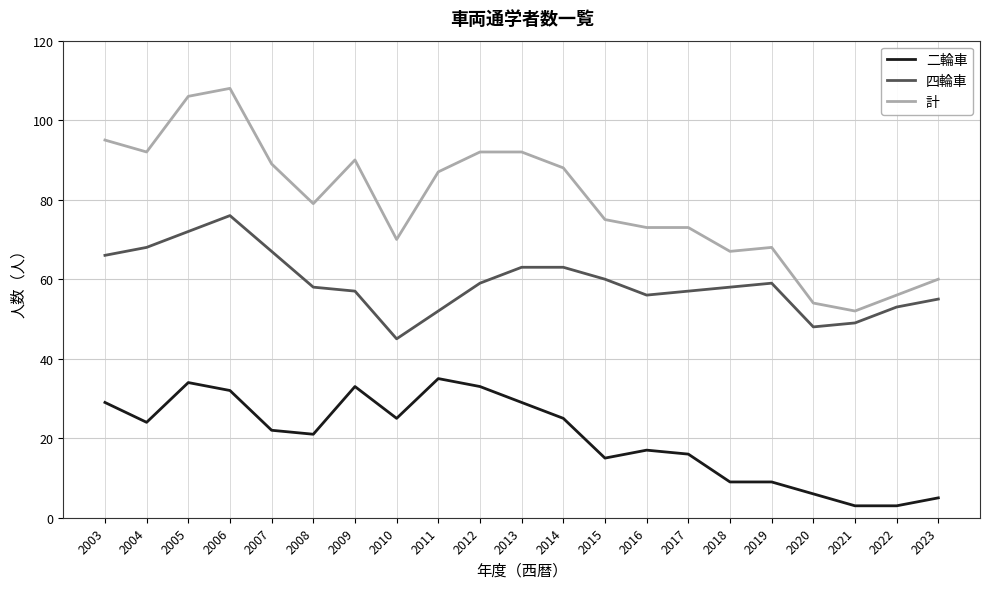

What are all the series names shown in the legend?

二輪車, 四輪車, 計